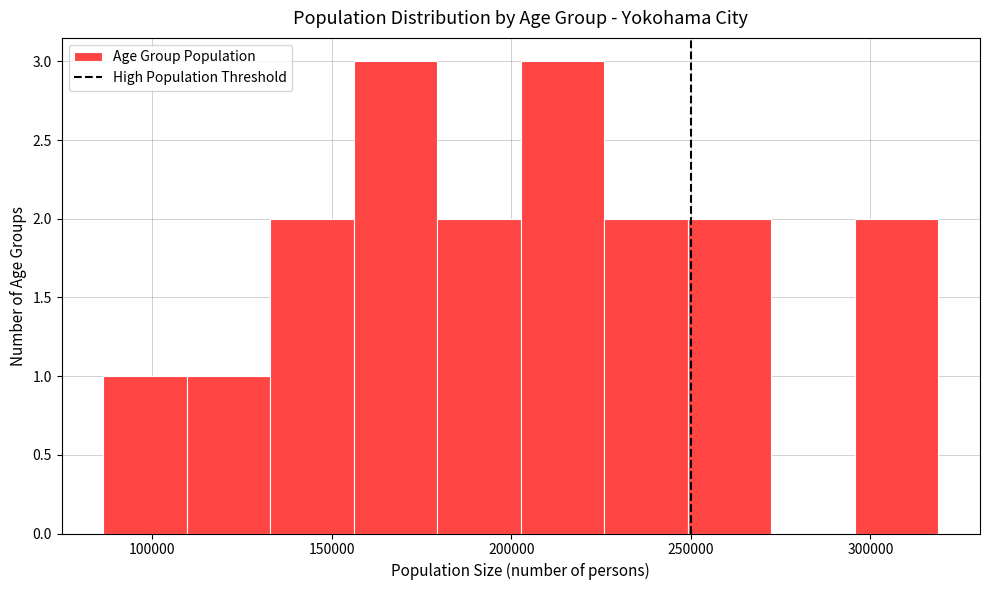

Reading left to right, transcribe this chart: for each bar, give the range it covers on the x-axis and its height. Neither the bar edges nor the heights are printed on the chart, so give them approximately, as read against the axes.

85000 to 110000: 1
110000 to 135000: 1
135000 to 155000: 2
155000 to 180000: 3
180000 to 205000: 2
205000 to 225000: 3
225000 to 250000: 2
250000 to 270000: 2
270000 to 295000: 0
295000 to 320000: 2